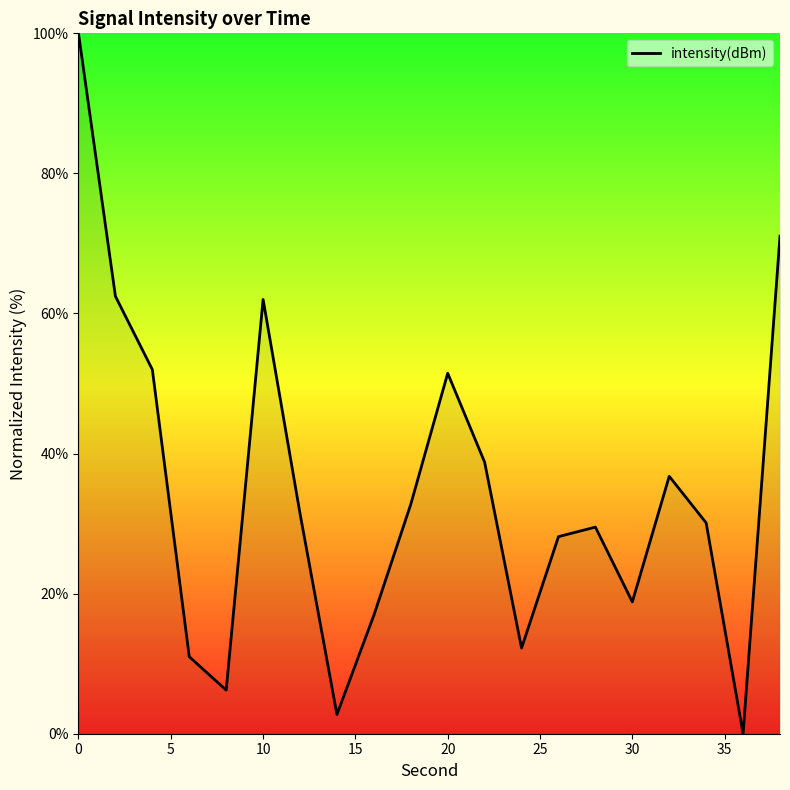

What is the greatest value displayed?

100.0